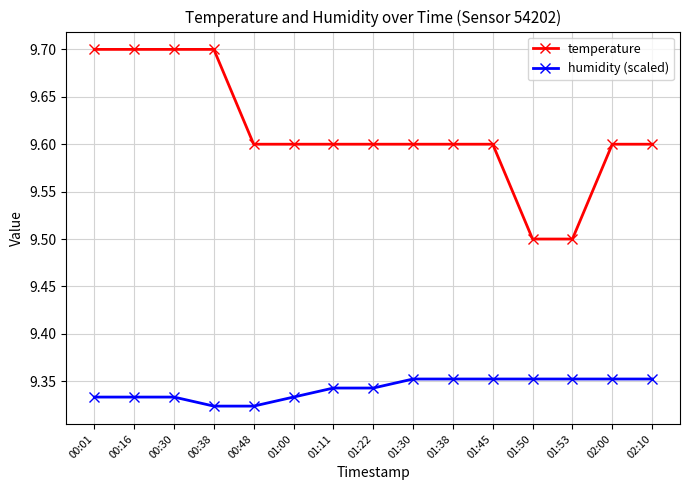

True or false: temperature and humidity (scaled) intersect in this chart.

False